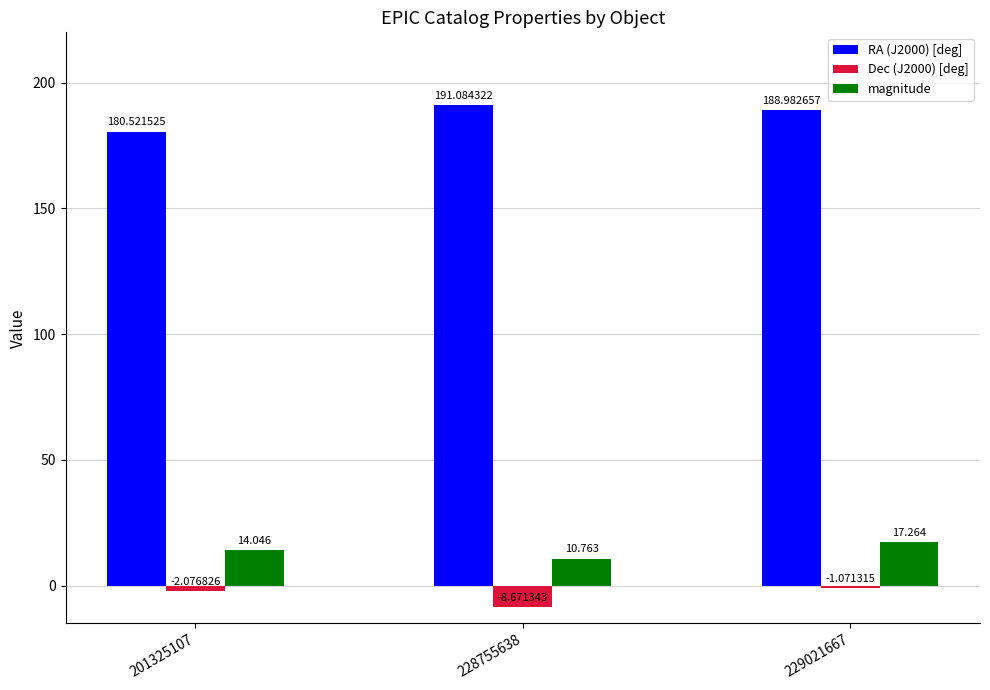

Which category has the highest value across all series?

228755638